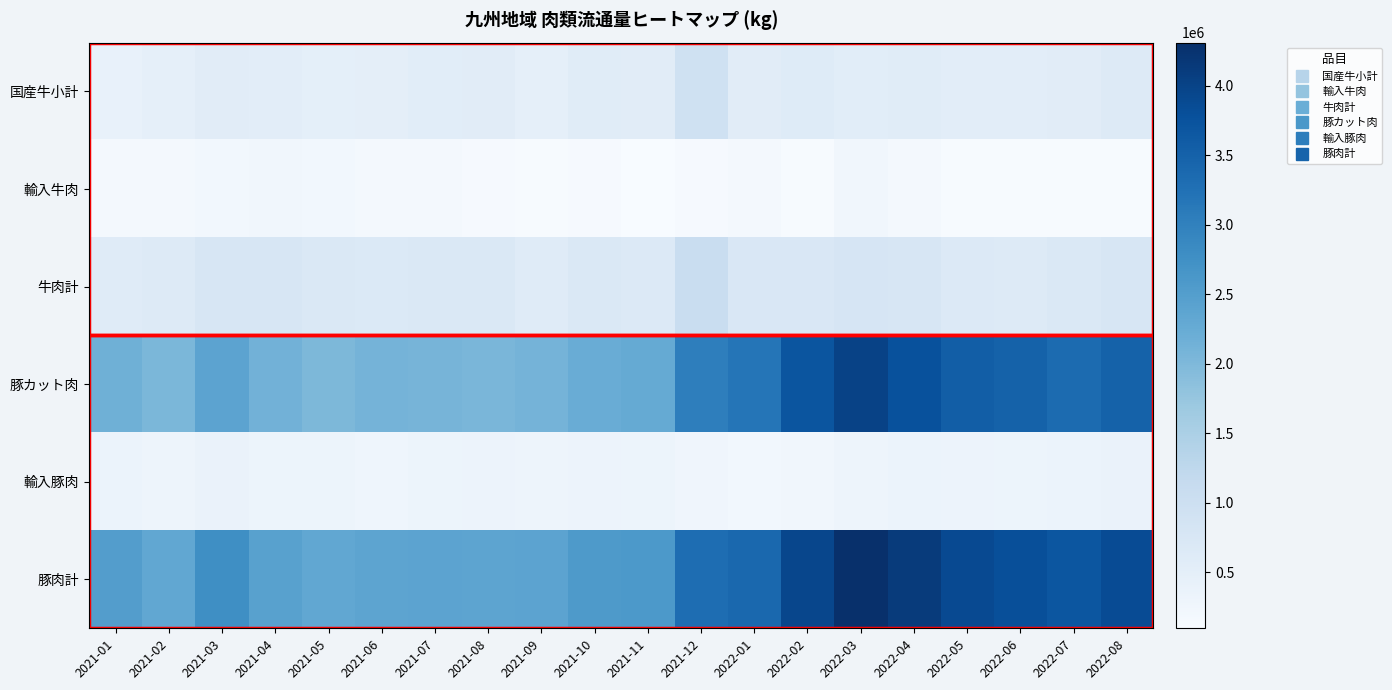

What is the spread (max minus min) of values at 2022-06?

3696943